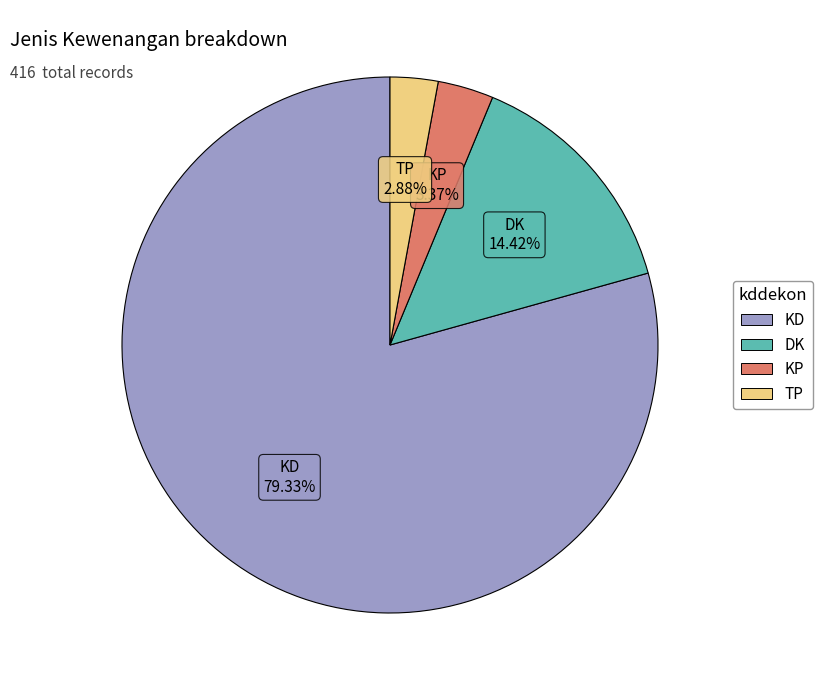

How many segments does this pie chart have?

4